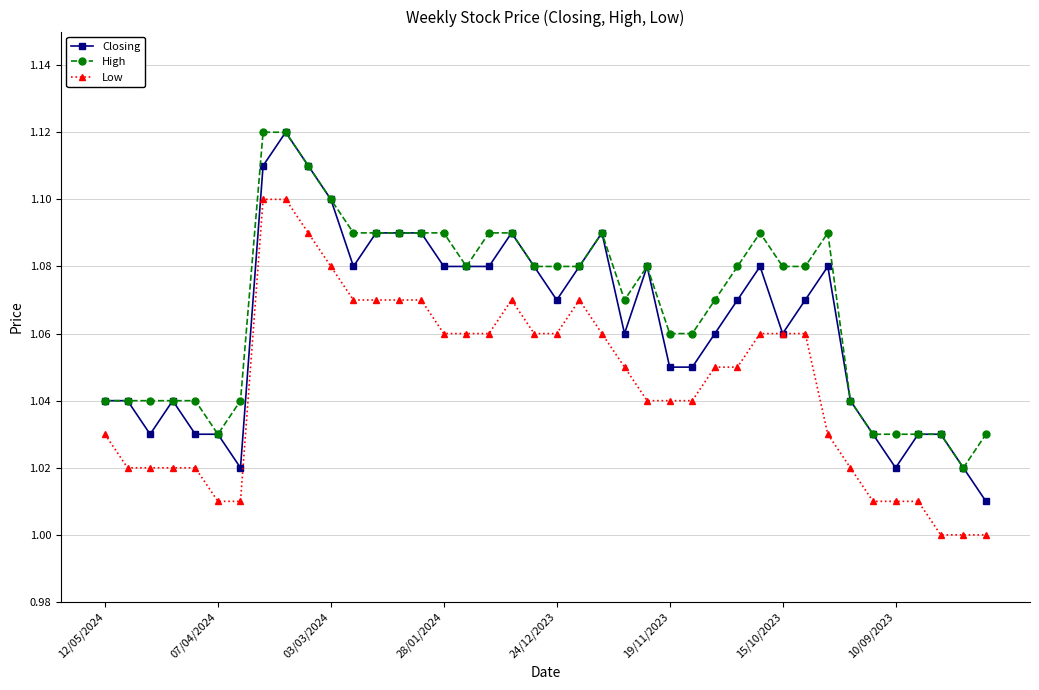

True or false: High and Low intersect in this chart.

False